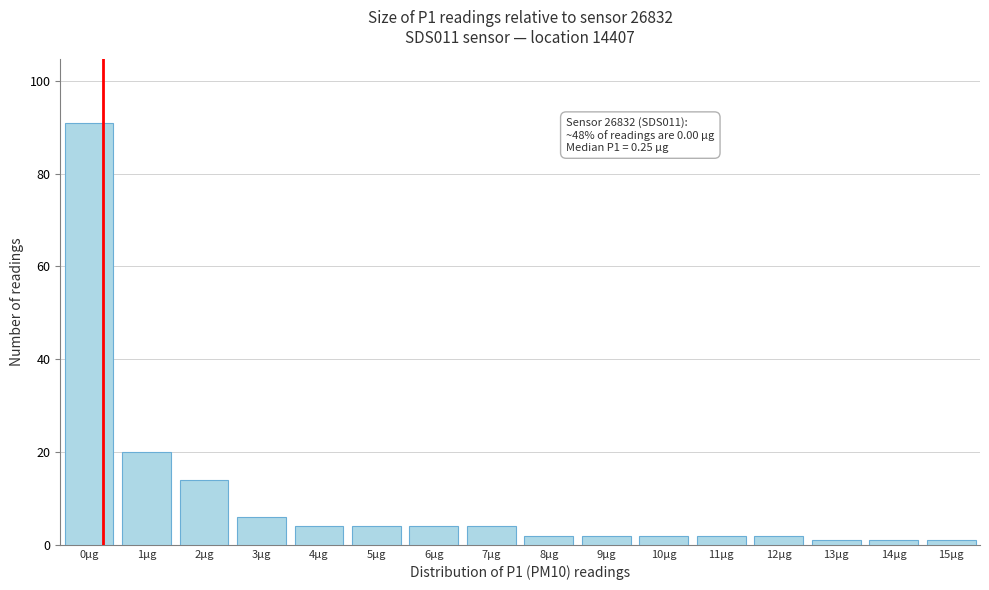

Reading right to left, extract all data points from this chart.

1	1	1	2	2	2	2	2	4	4	4	4	6	14	20	91